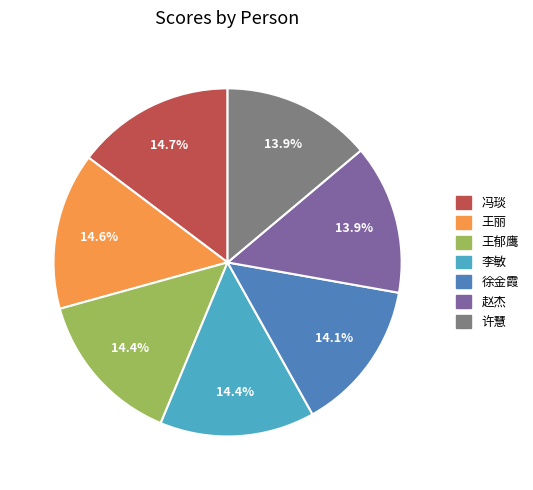

To the nearest percent, what portion does 李敏 represent?

14%